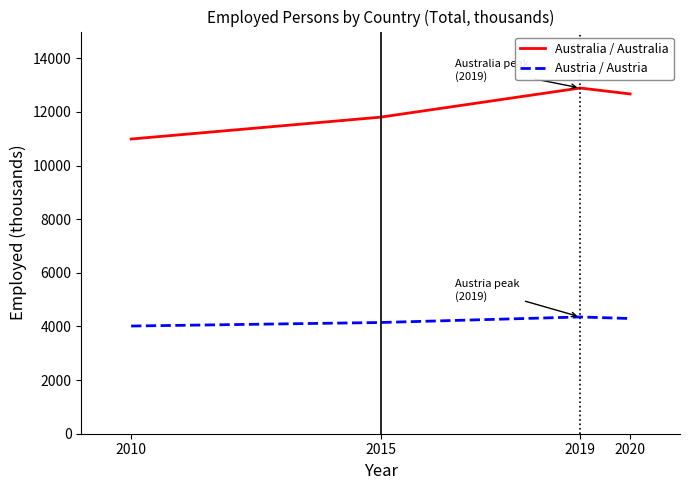

What is the average value of the Australia / Australia series?

12091.5